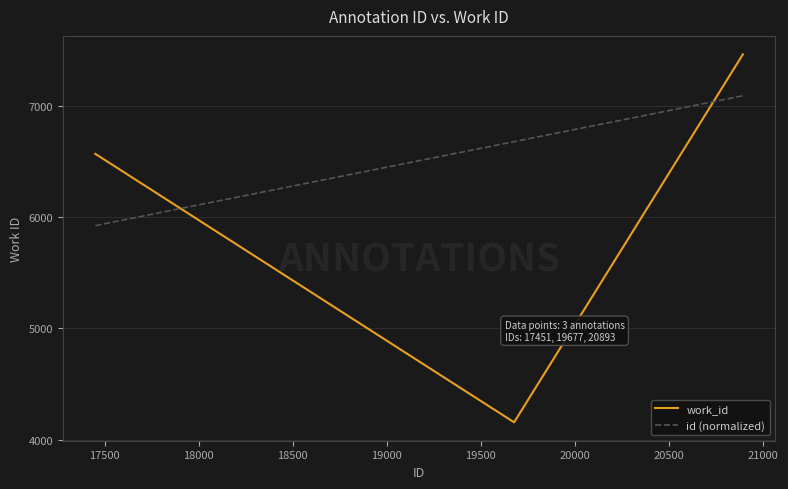

Does the chart display data point markers on the line(s)?

No